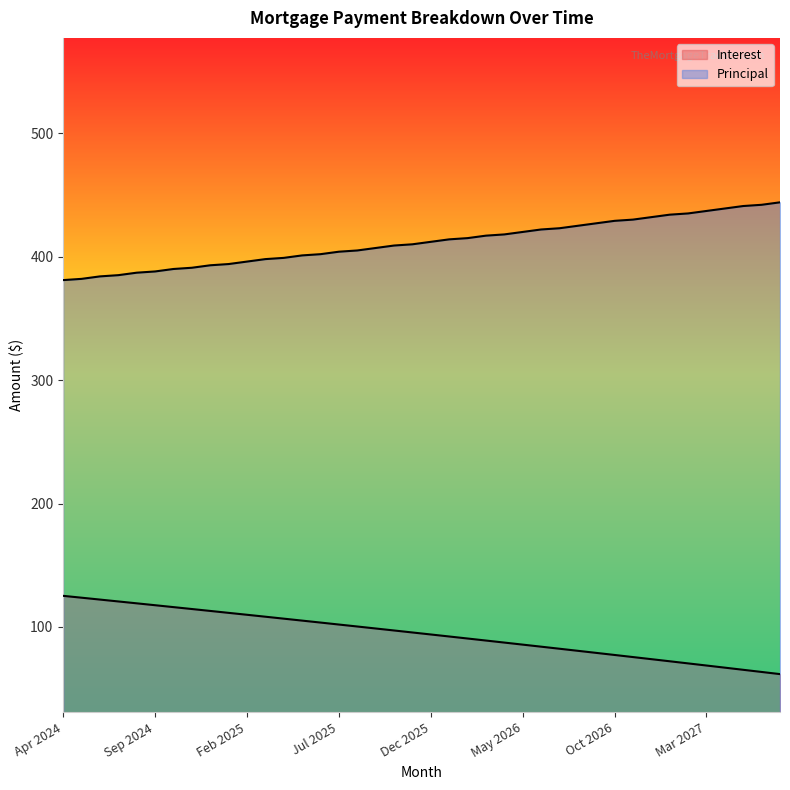

Which series has the largest total across all categories?

Principal